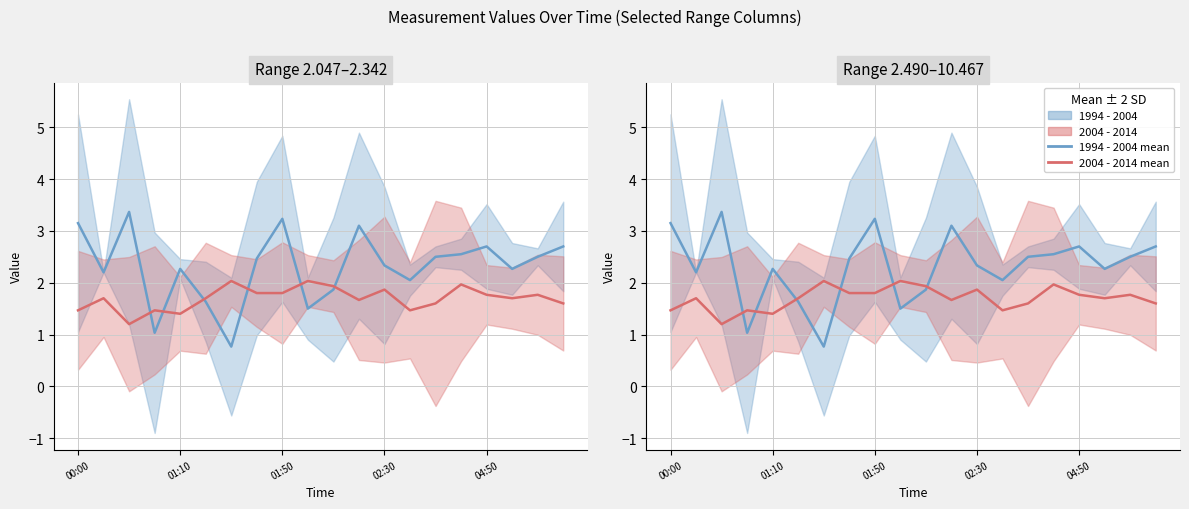

How many data points in 1994 - 2004 are above 2?

15